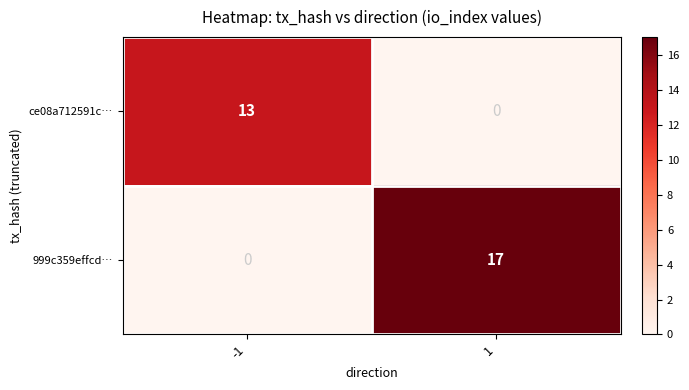

What is the total value across all series at 1?

17